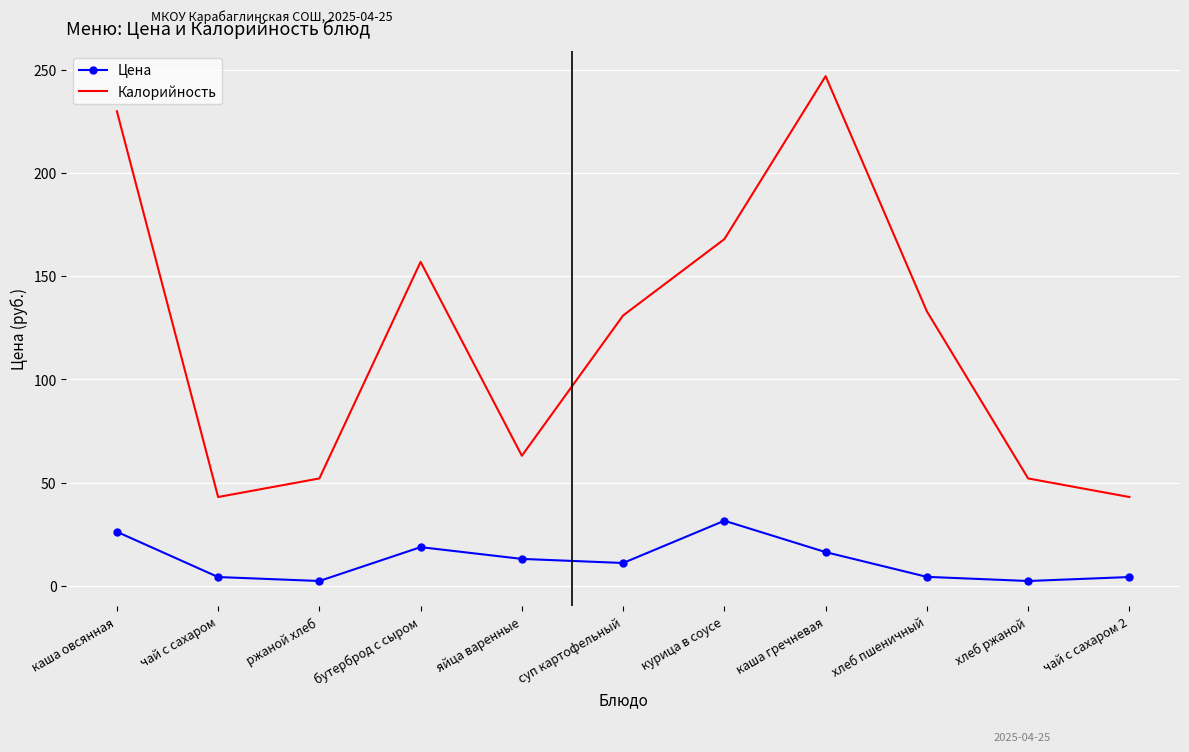

Which category has the highest value across all series?

каша гречневая